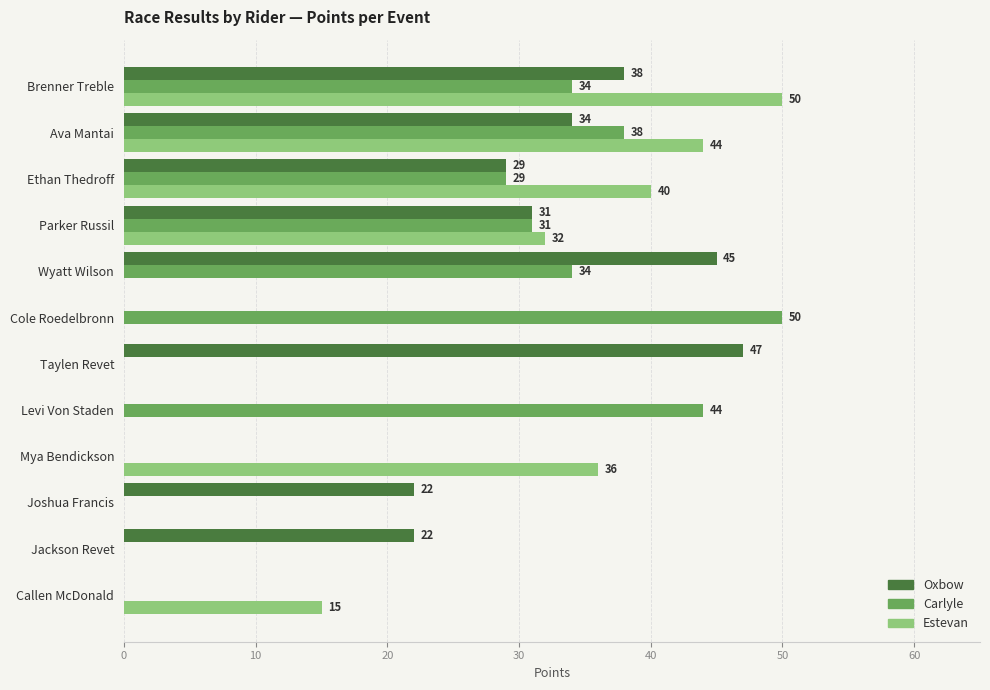

The Oxbow series shows 22 at Callen McDonald. True or false?

False